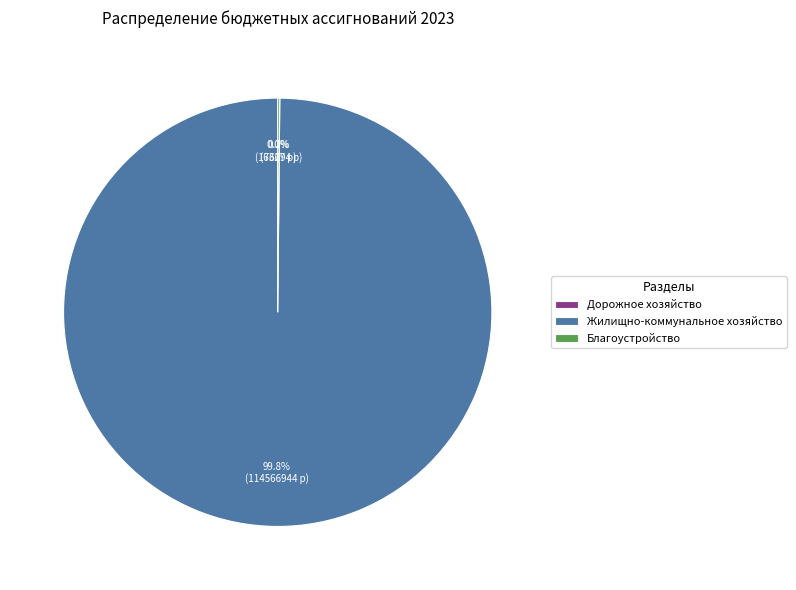

Which category has the biggest portion of the pie?

Жилищно-коммунальное хозяйство